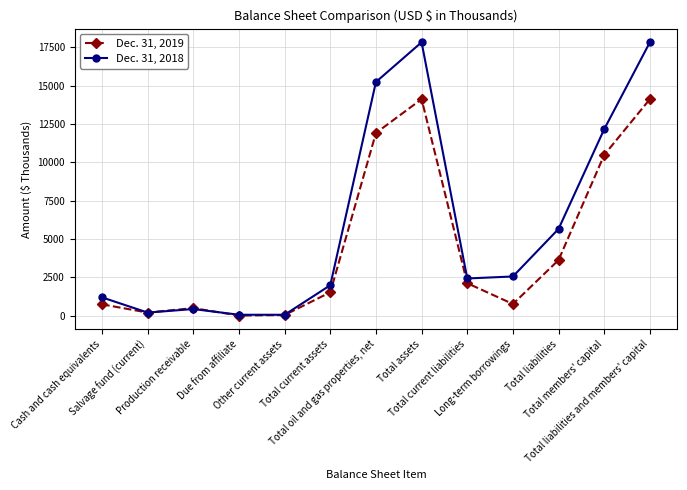

At which category does Dec. 31, 2019 reach its first local peak?

Production receivable